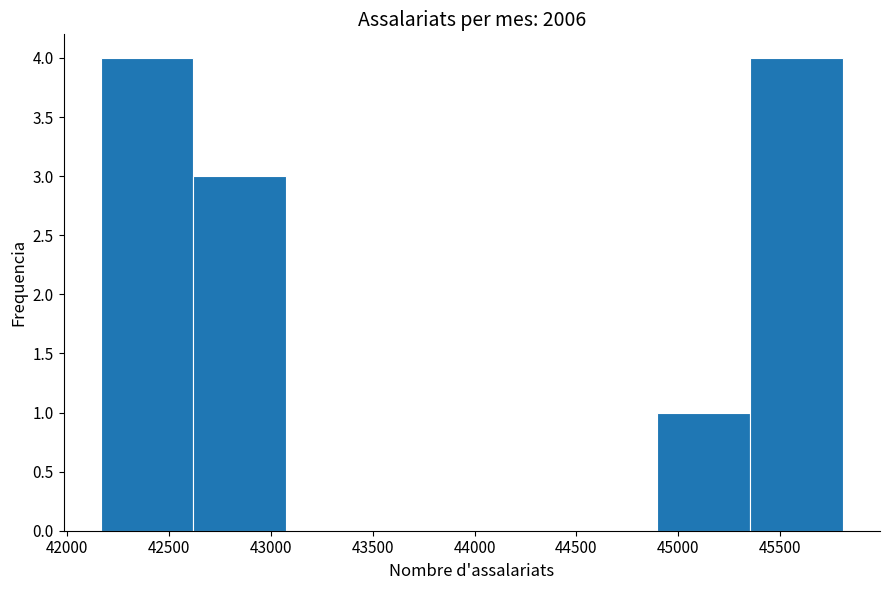

What is the height of the bar covering 42150 to 42600 on the x-axis? Neither the bar edges nor the heights are printed on the chart, so give them approximately, as read against the axes.

4